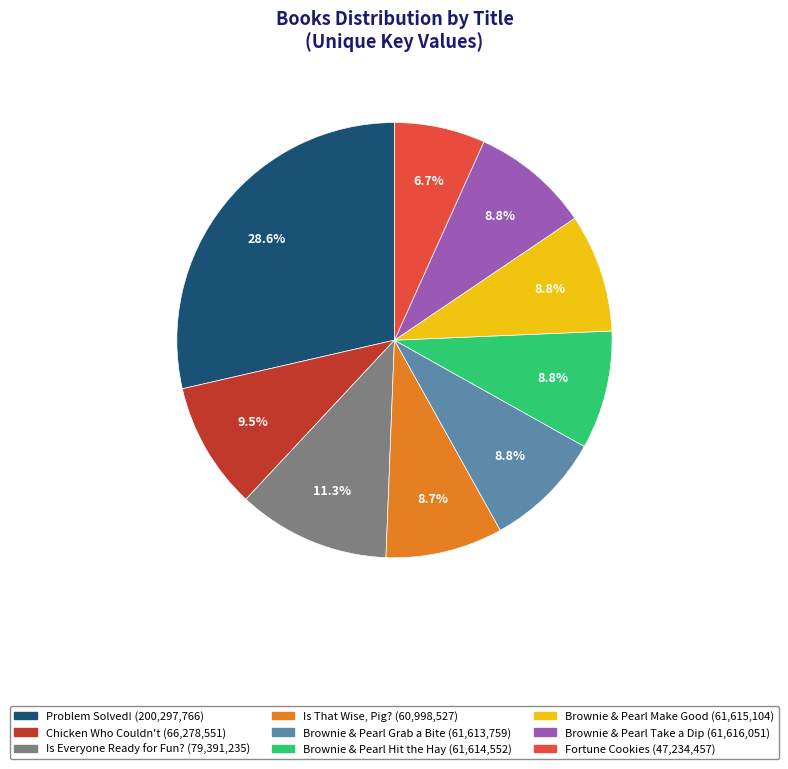

Which category has the smallest portion of the pie?

Fortune Cookies